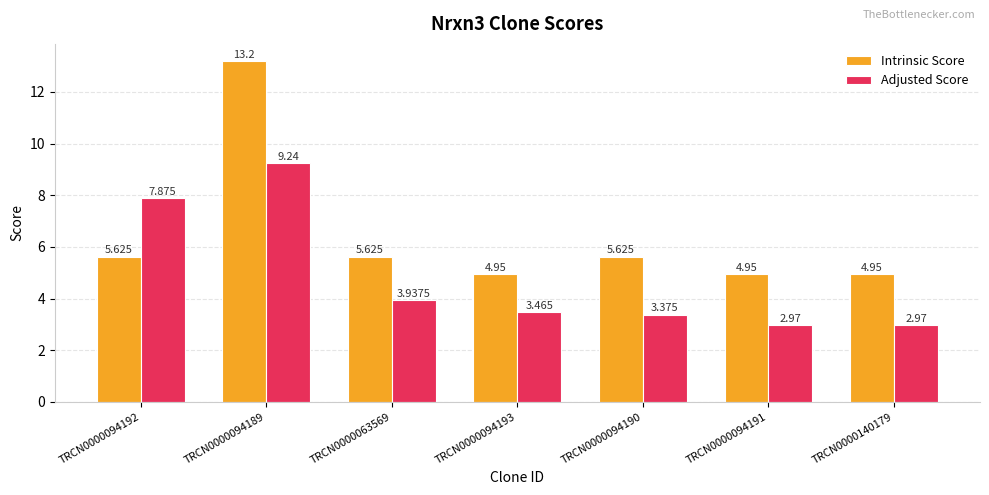

What is the highest value of the Intrinsic Score series?

13.2